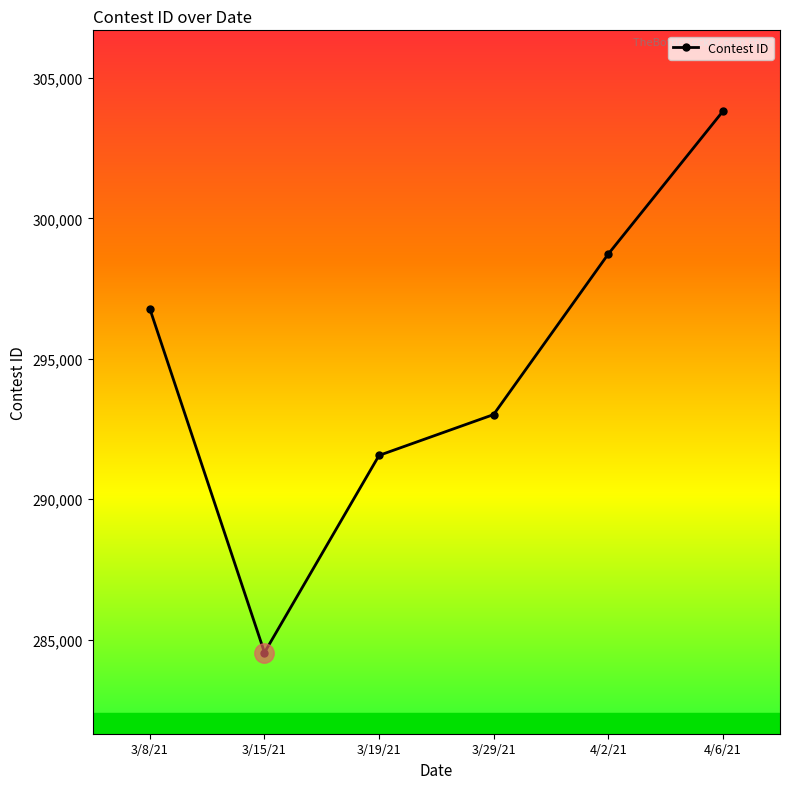

What is the label of the 3rd point from the left?

3/19/21